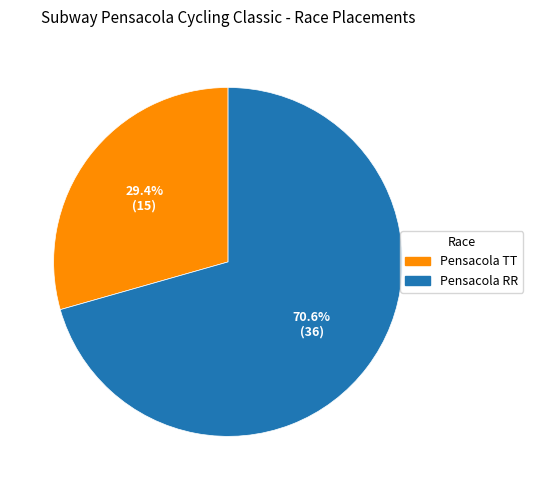

Is there a majority slice in this chart?

Yes